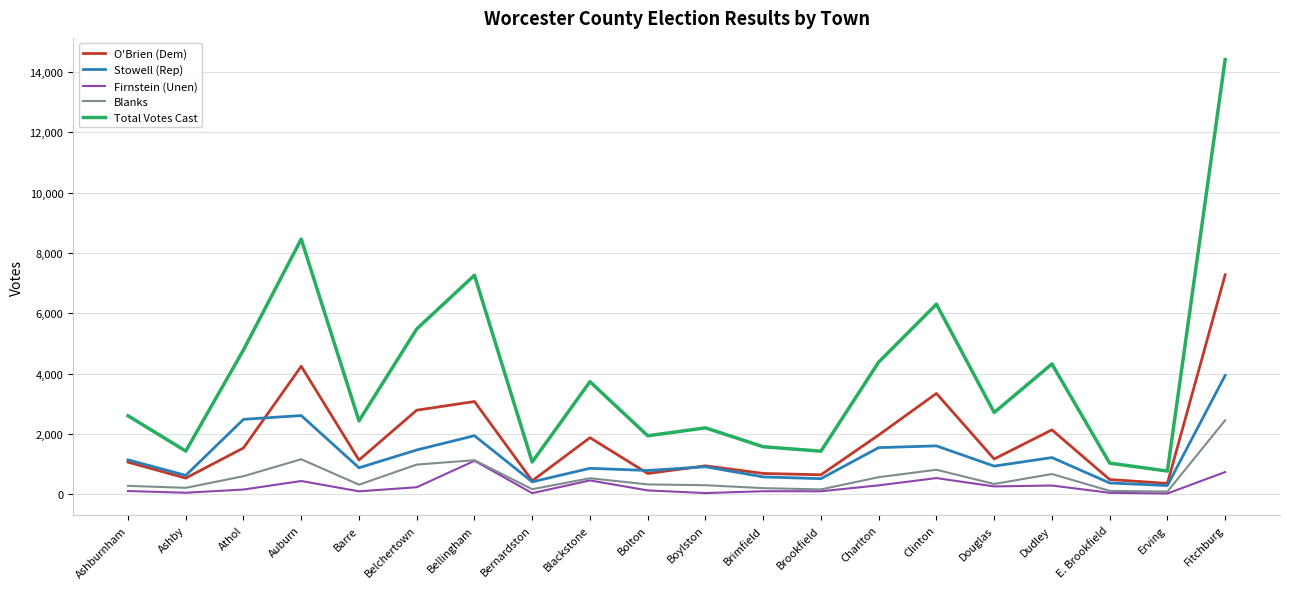

At Belchertown, list the series in order from smallest to largest.

Firnstein (Unen), Blanks, Stowell (Rep), O'Brien (Dem), Total Votes Cast